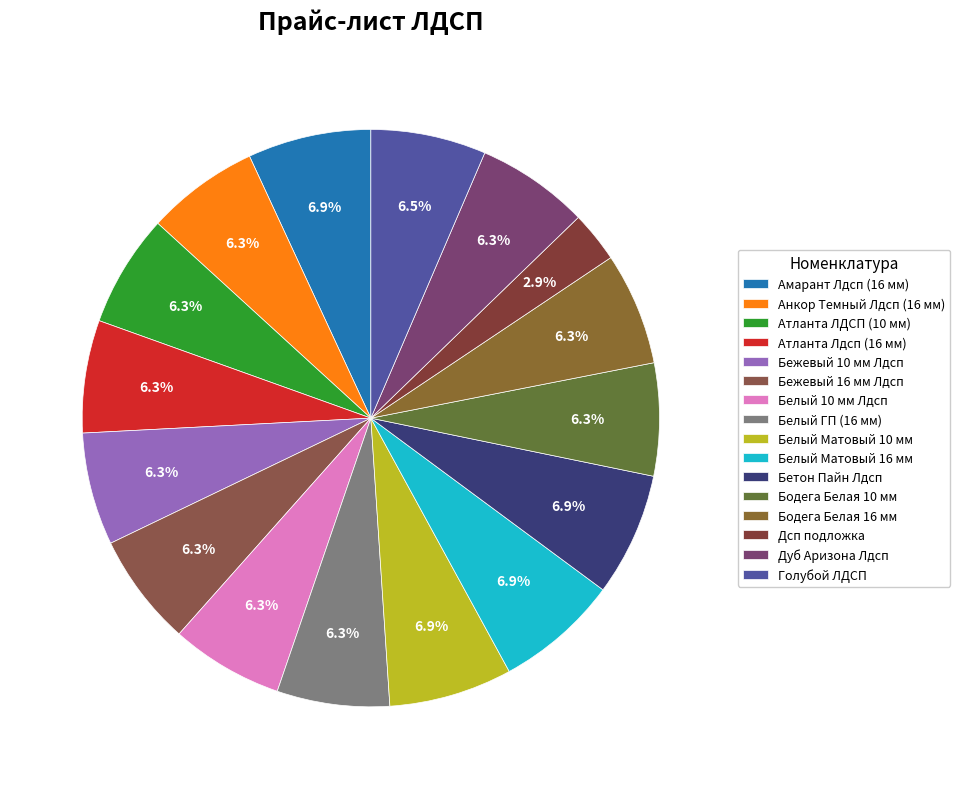

What is the largest slice in the pie chart?

Амарант Лдсп (16 мм)